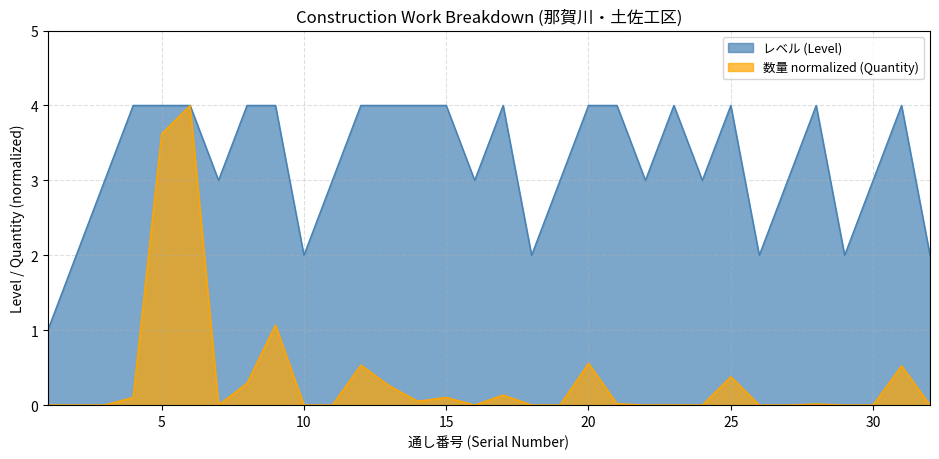

Reading left to right, what are all the values shown in this chart?

1=1	2=2	3=3	4=4	5=4	6=4	7=3	8=4	9=4	10=2	11=3	12=4	13=4	14=4	15=4	16=3	17=4	18=2	19=3	20=4	21=4	22=3	23=4	24=3	25=4	26=2	27=3	28=4	29=2	30=3	31=4	32=2